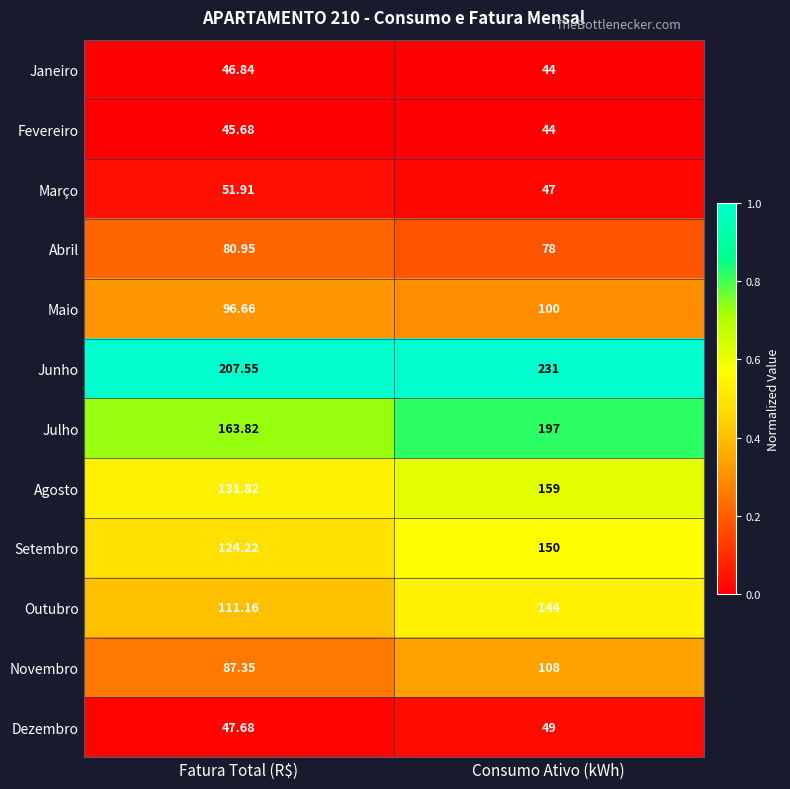

Which category has the highest value across all series?

Consumo Ativo (kWh)